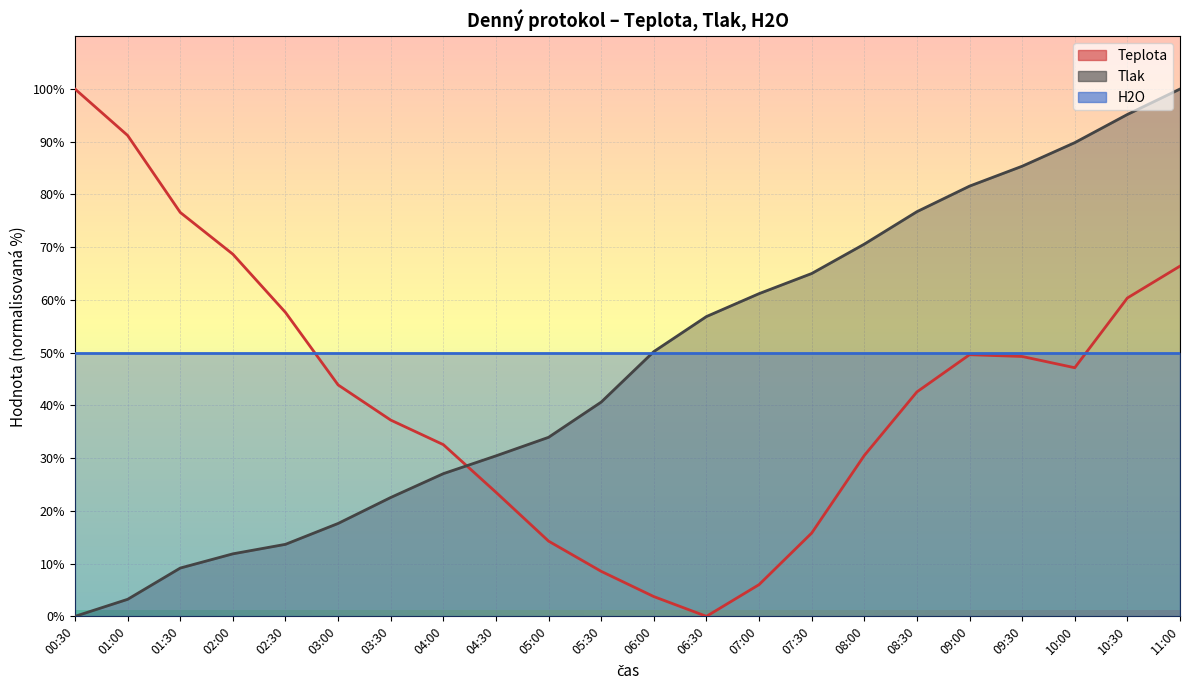

What is the sum of the Teplota values at 05:30 and 08:30?

51.1